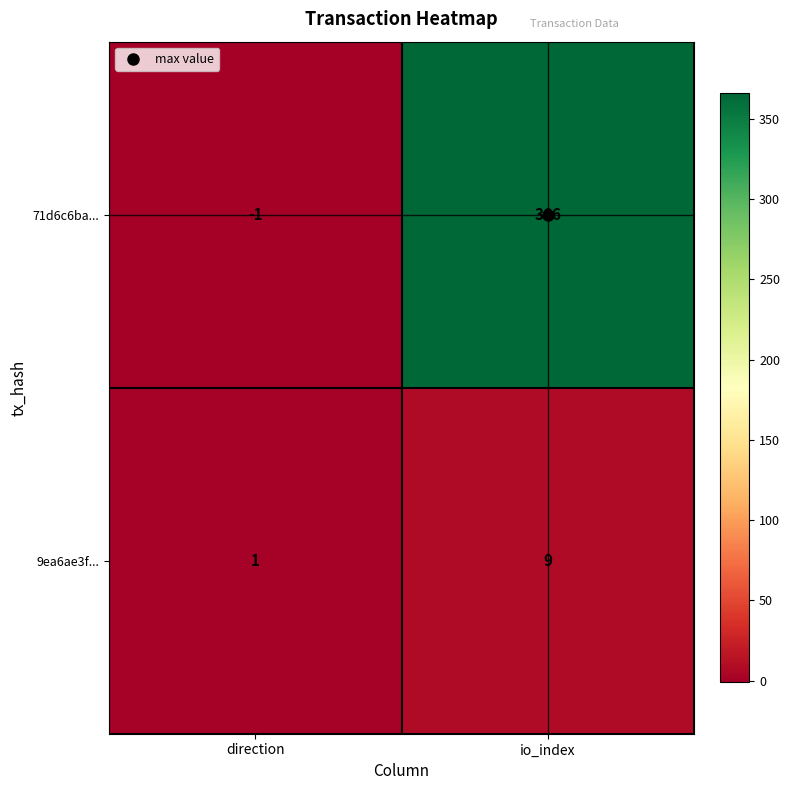

How many series are shown in this chart?

2